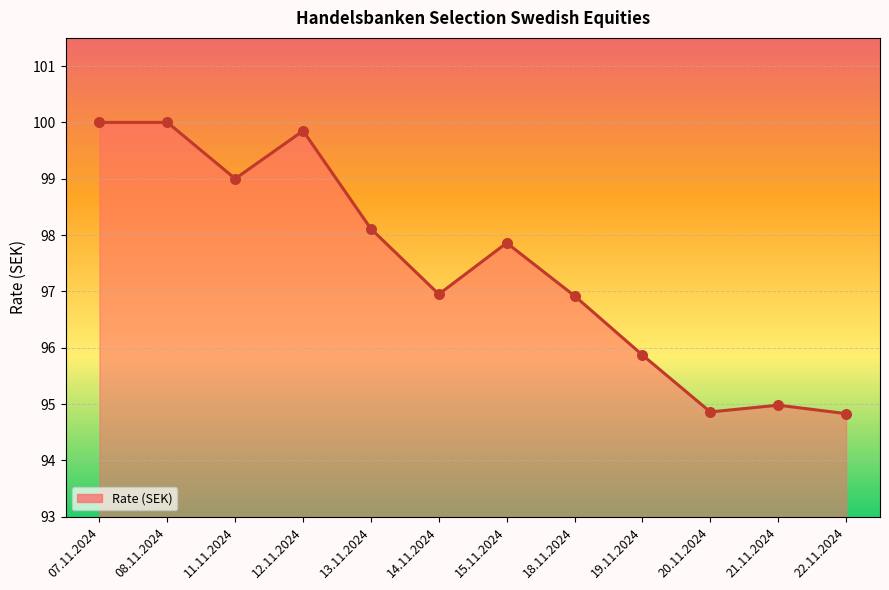

Which has a higher value, 11.11.2024 or 21.11.2024?

11.11.2024